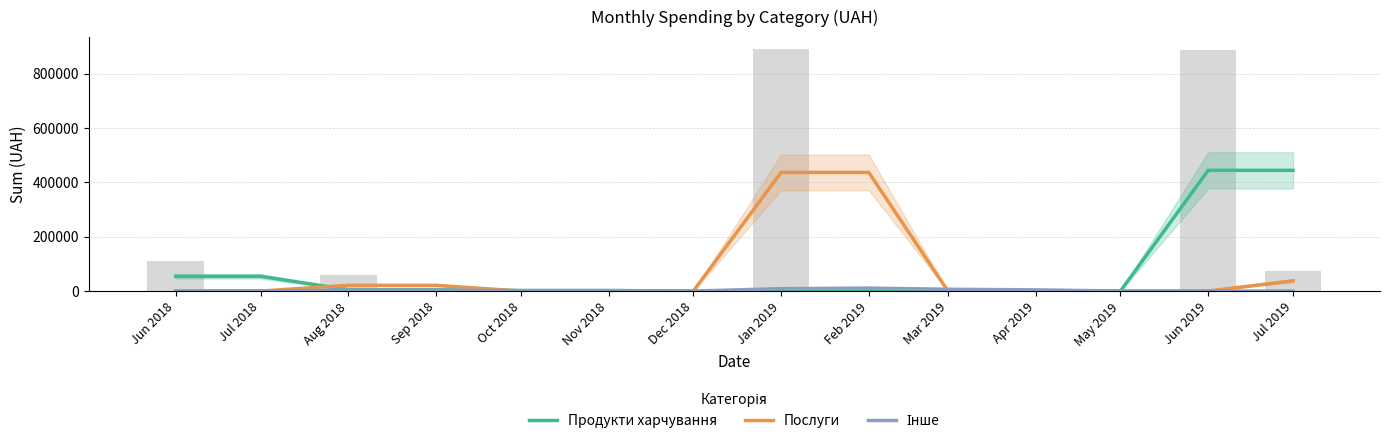

At how many categories does at least one series exceed 84982?

4